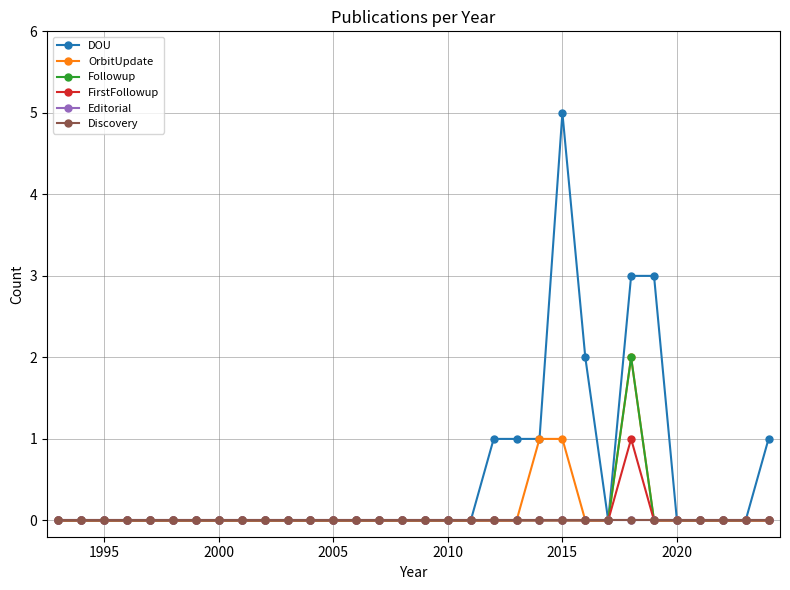

How many lines are shown in the chart?

6